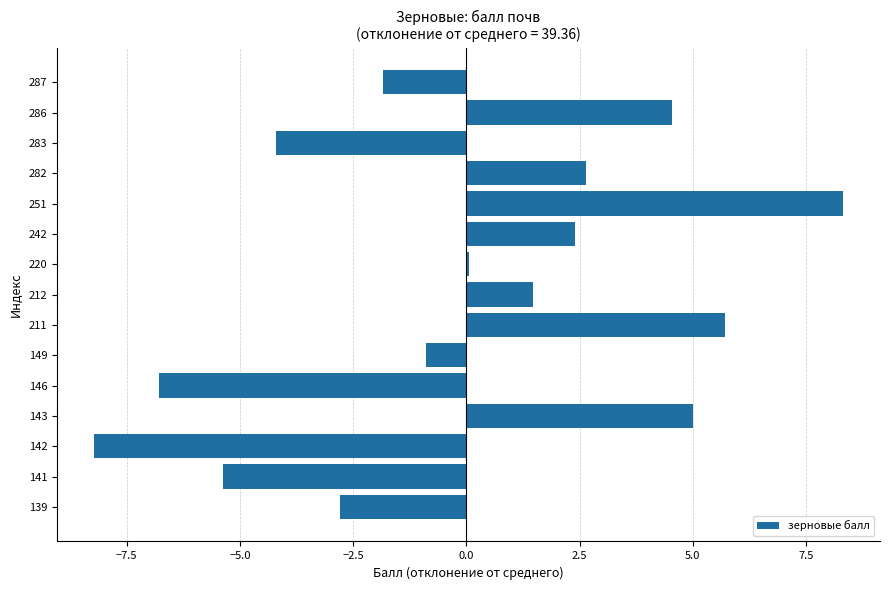

What is the maximum value shown in the chart?

8.3